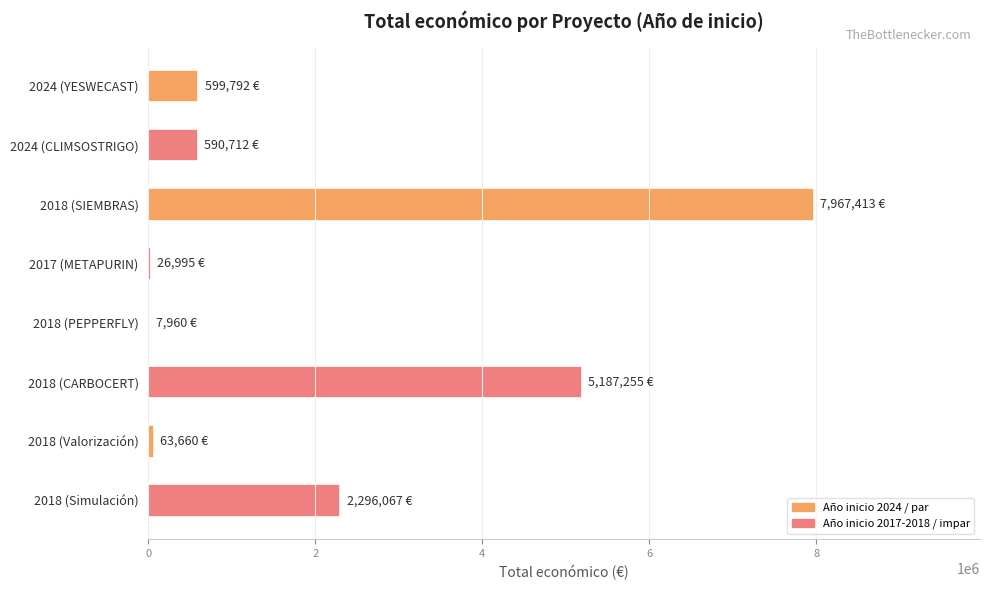

How many series are shown in this chart?

1